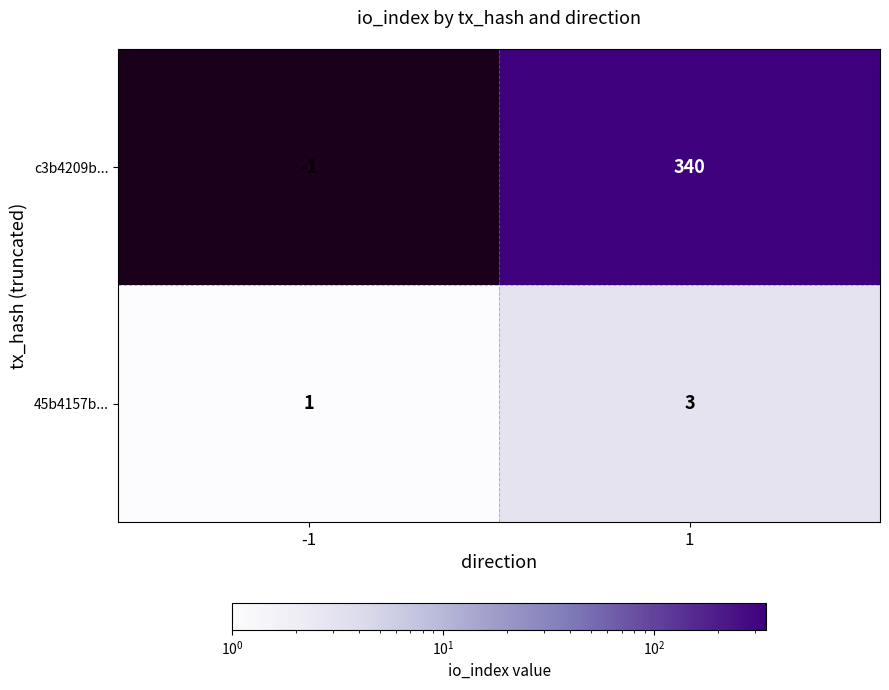

The value of 45b4157b... at -1 is 0. True or false?

False